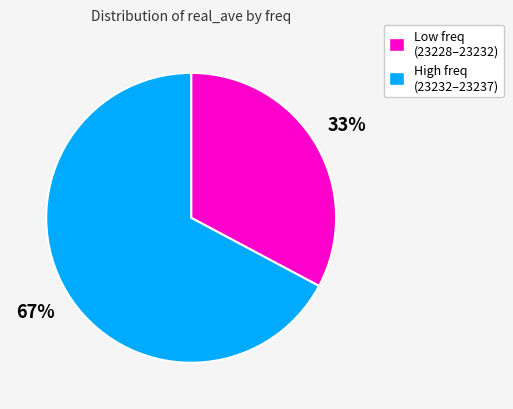

Rank the categories by value from lowest to highest.

Low freq (23228–23232), High freq (23232–23237)